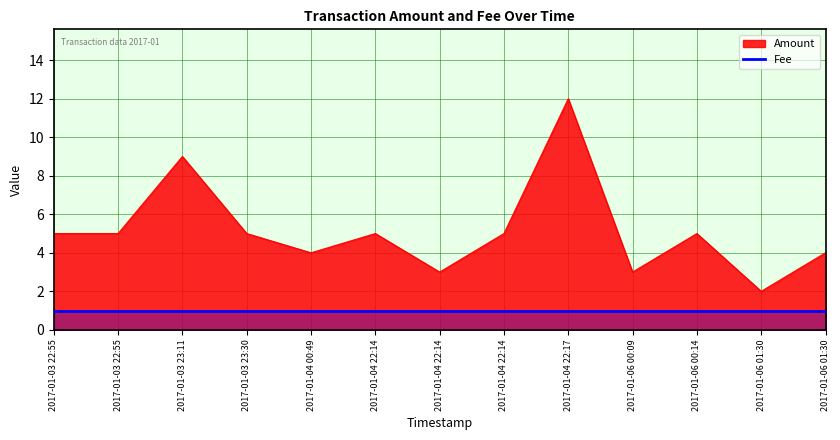

What is the sum of the values at 2017-01-06 01:30 and 2017-01-06 01:30?

6